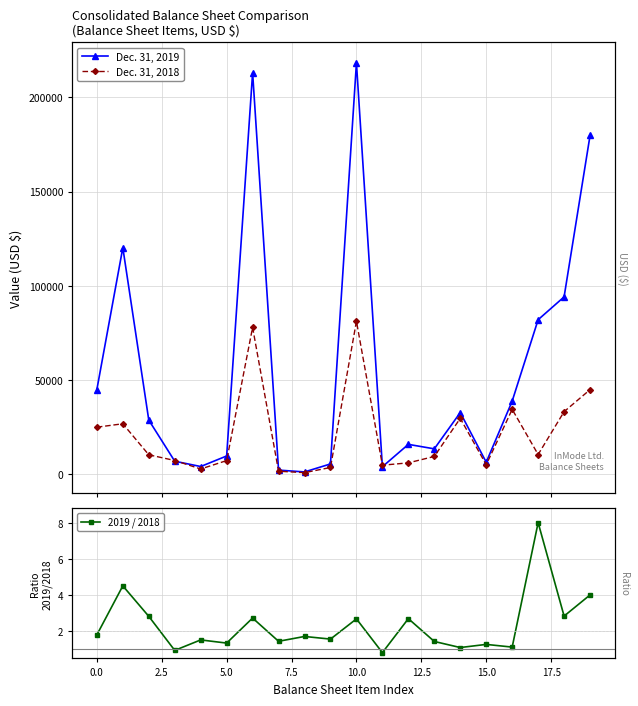

What is the greatest value displayed?

218385.0